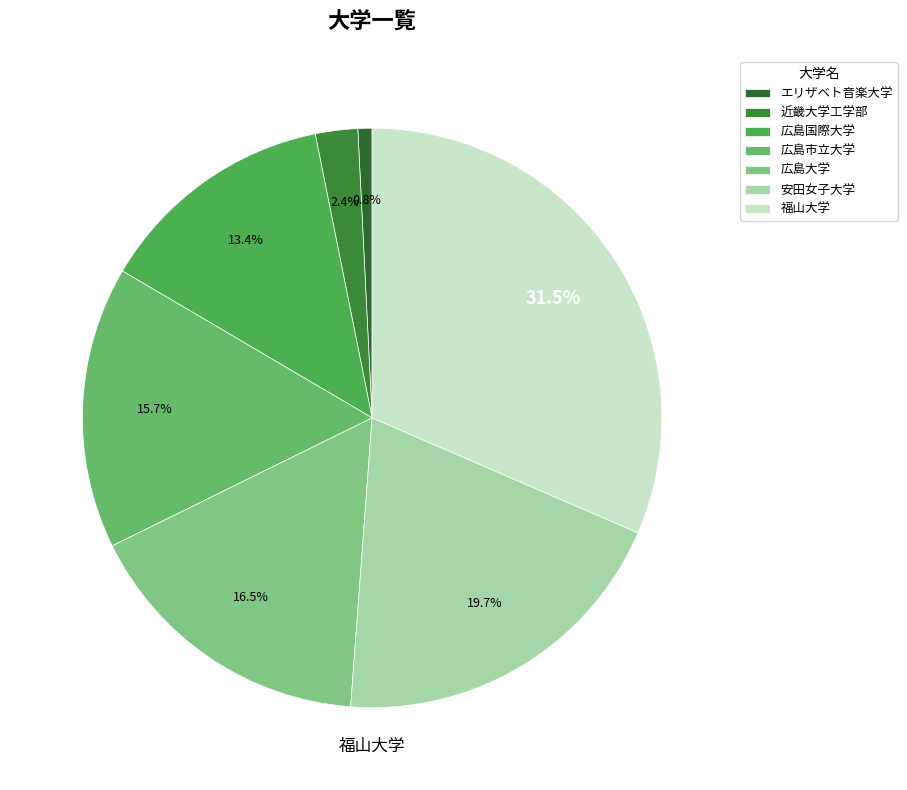

Does any single category account for the majority?

No